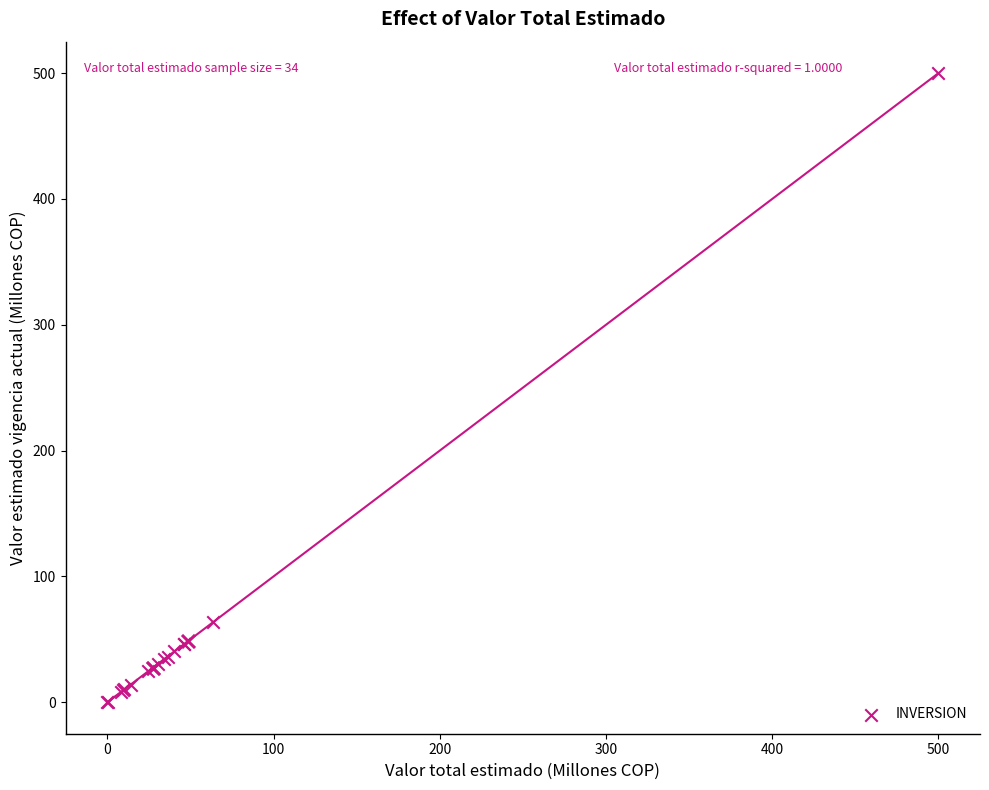

What Y value in the scatter plot is closest to 250?

63.7